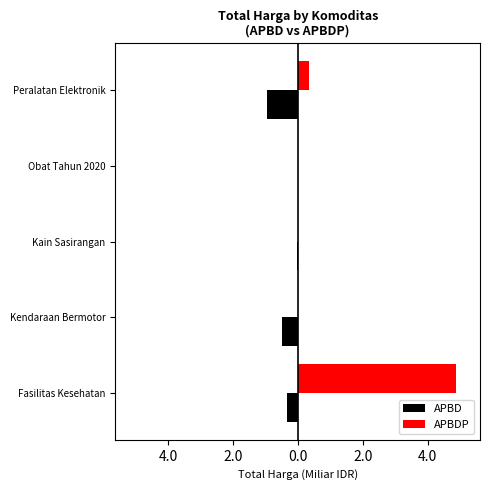

List the series in order of their overall mean, highest first.

APBDP, APBD